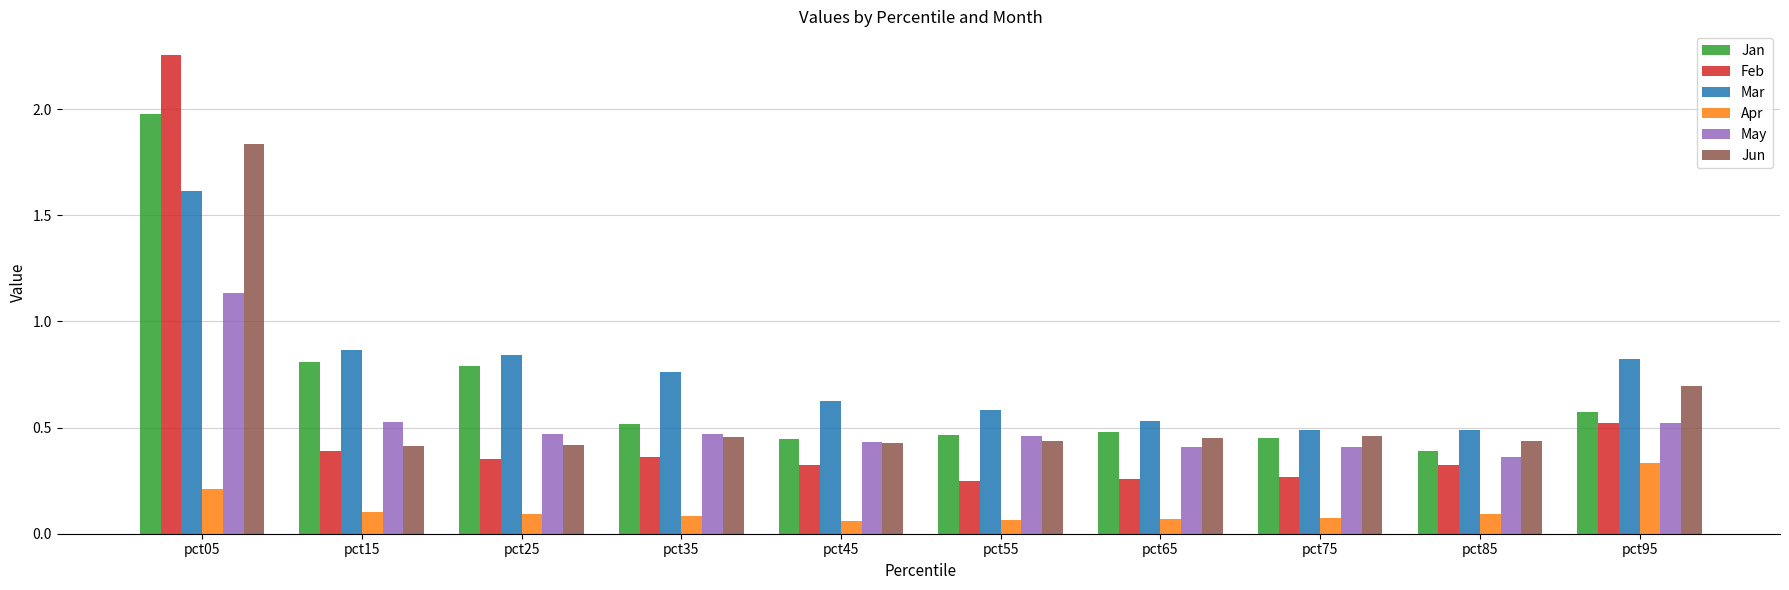

Are the bars horizontal?

No